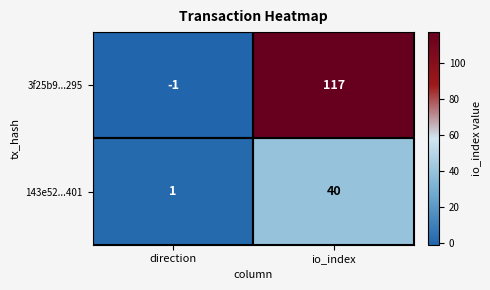

Where is 143e52...401 nearest to the value 20?

direction